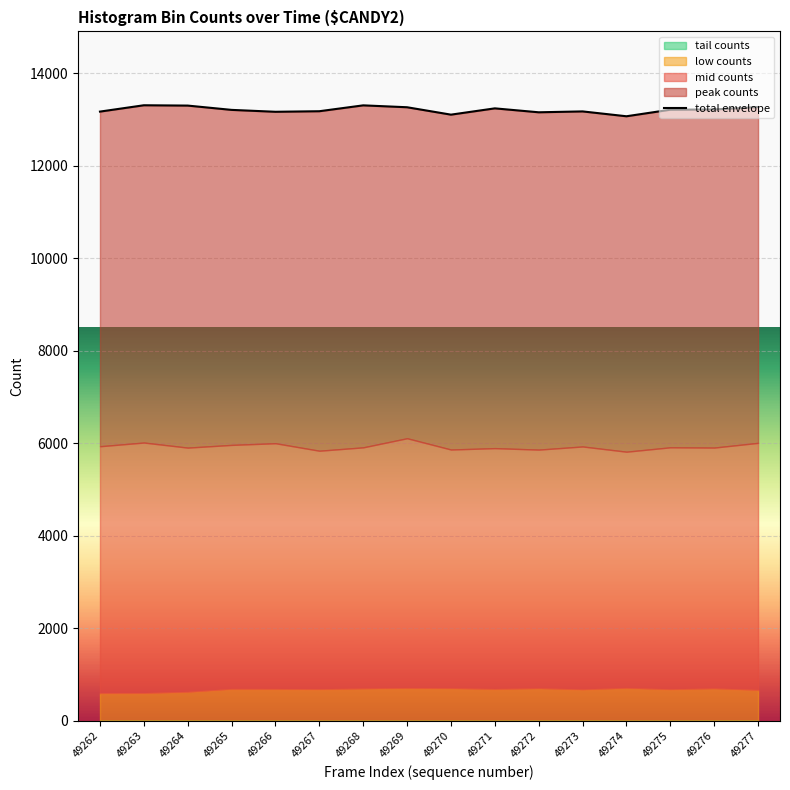

Reading left to right, transcribe all the data shown in this chart.

49262=13175	49263=13312	49264=13305	49265=13212	49266=13171	49267=13183	49268=13310	49269=13269	49270=13109	49271=13245	49272=13160	49273=13179	49274=13074	49275=13216	49276=13221	49277=13274